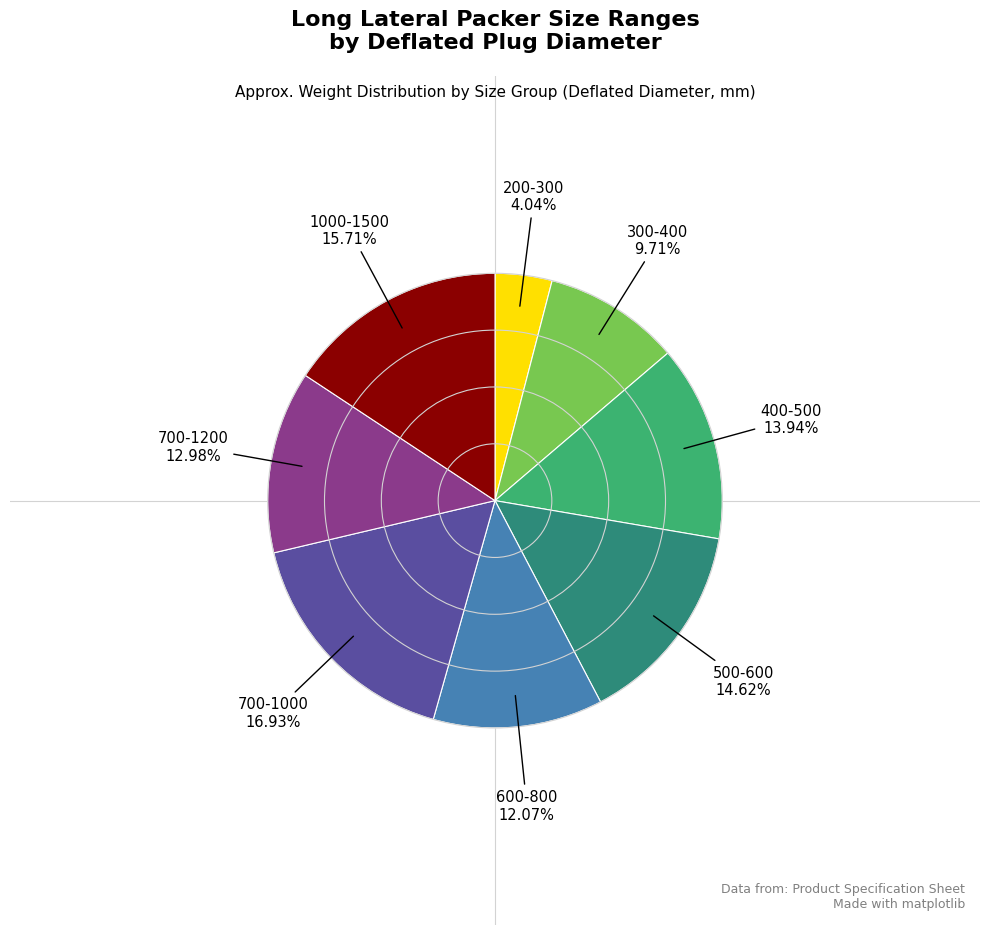

Which slice is the largest?

700-1000